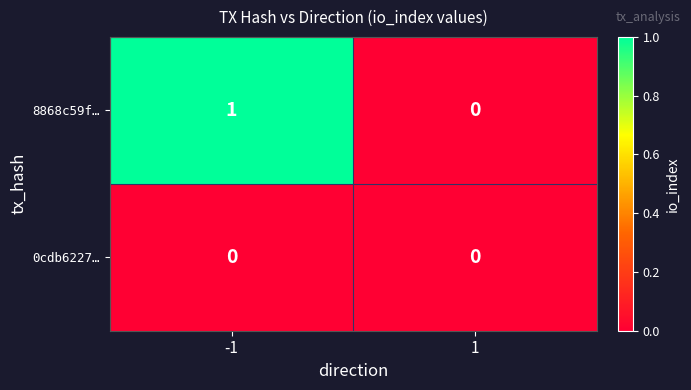

List the series in order of their peak value, highest first.

8868c59f…, 0cdb6227…